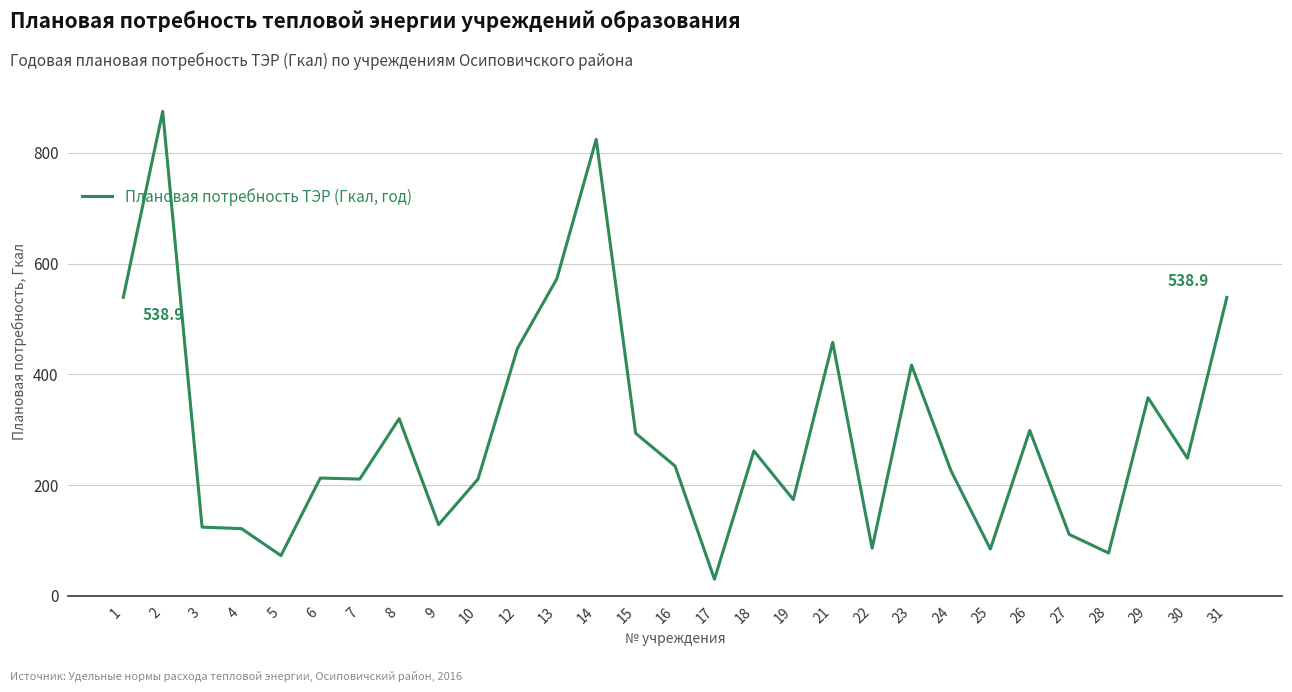

What is the approximate value at 18?

261.7